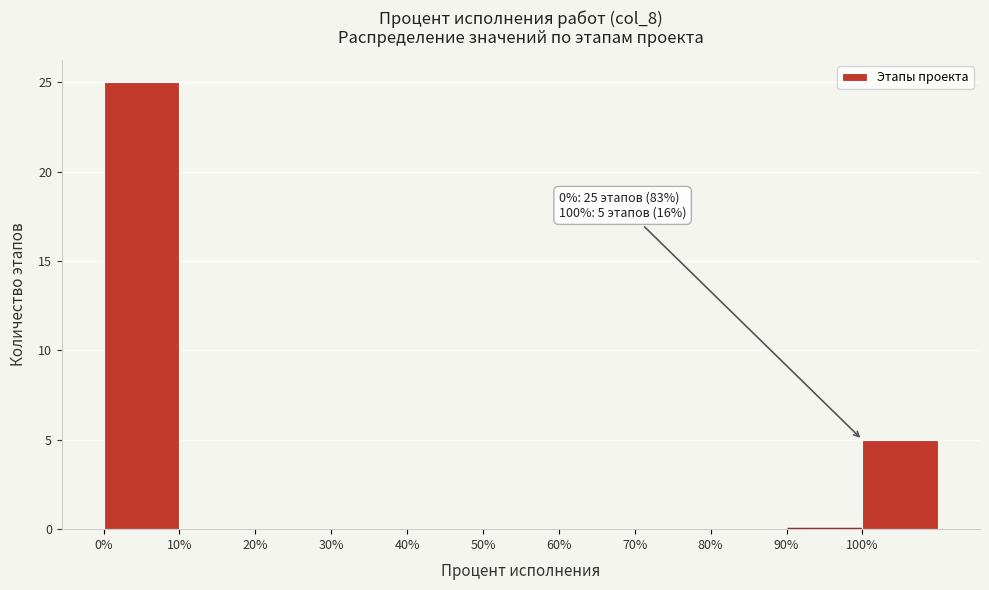

Over which range of the x-axis is the bar tallest?

0 to 10